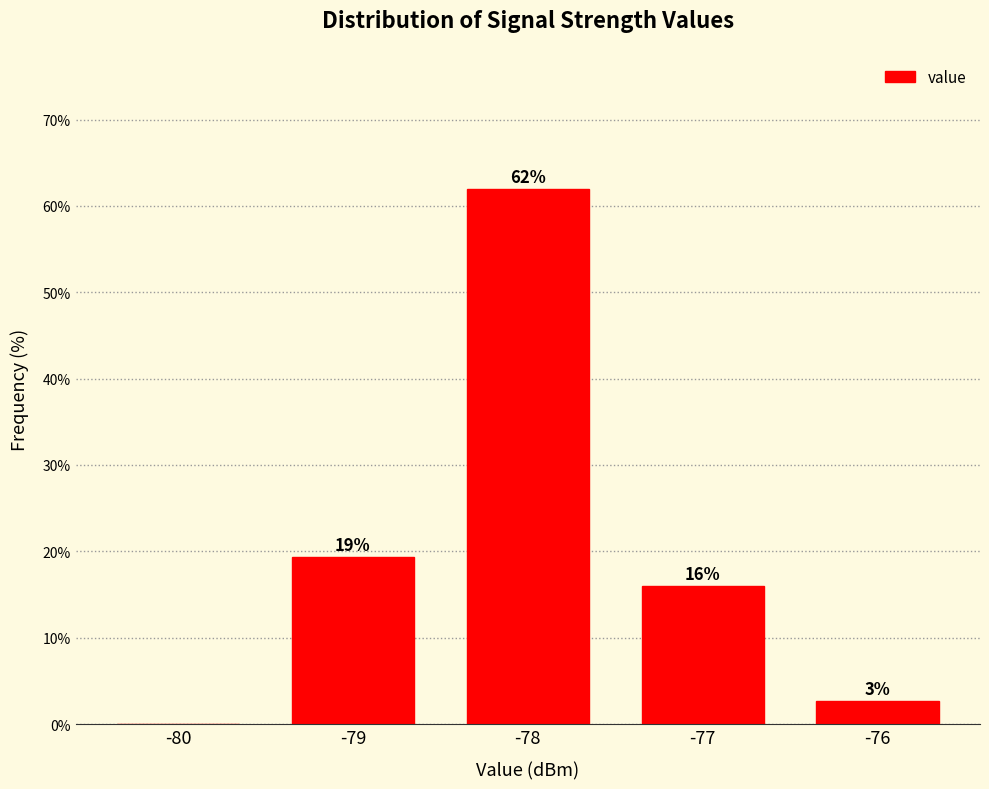

True or false: the data shows 62.0 at -78.

True